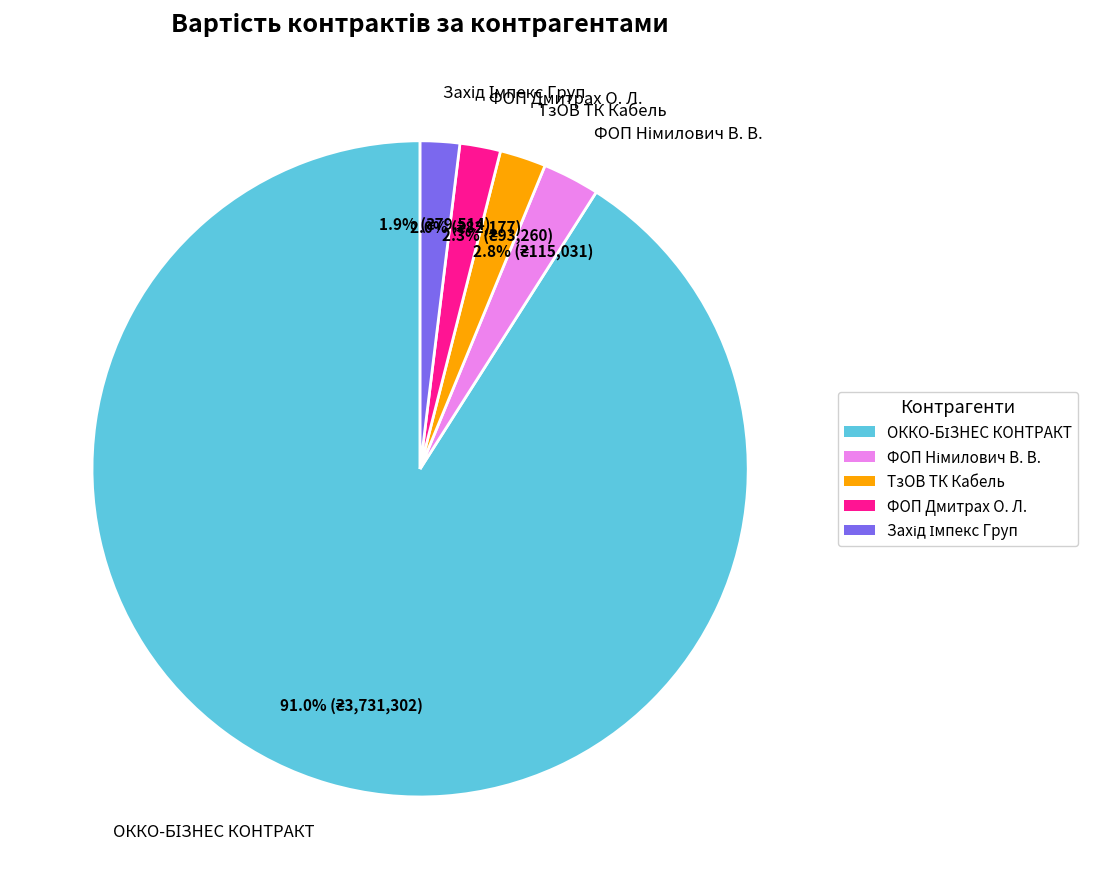

Count the number of slices in the pie.

5